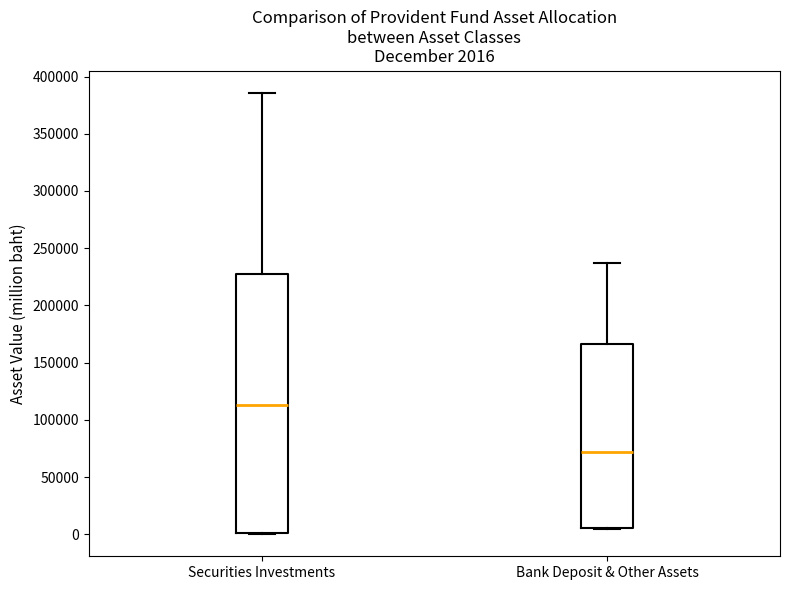

Comparing the boxes themselves (not the whiskers), which one is the tallest?

Securities Investments